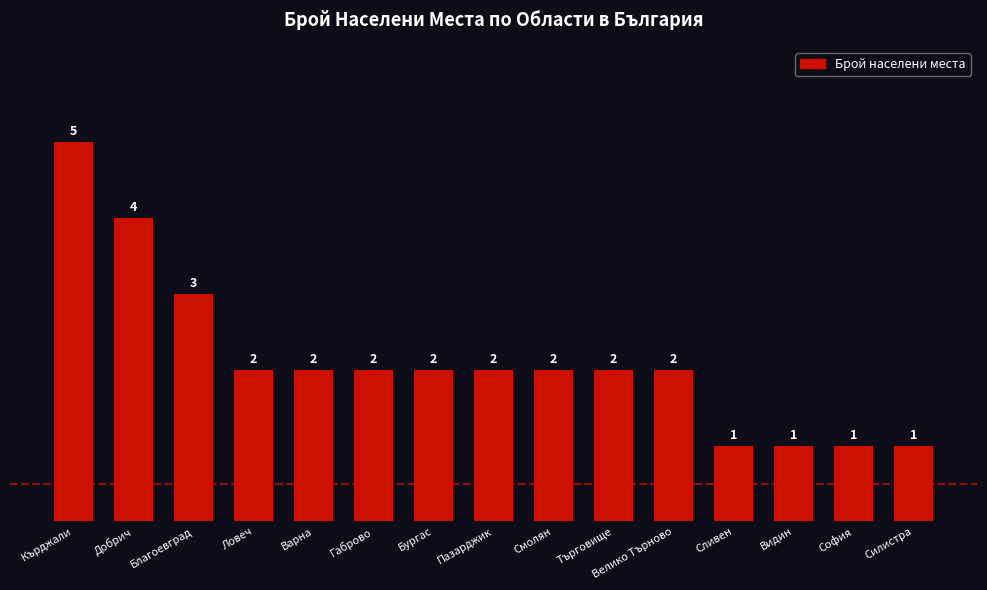

Count the number of categories in the chart.

15